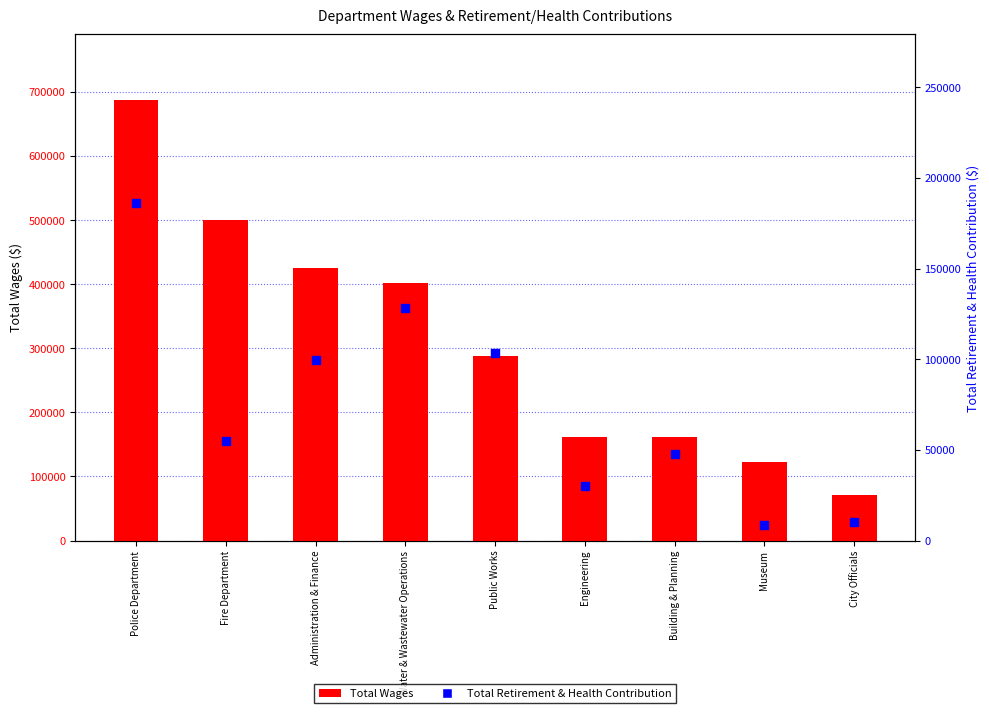

At how many categories does at least one series exceed 395051?

4